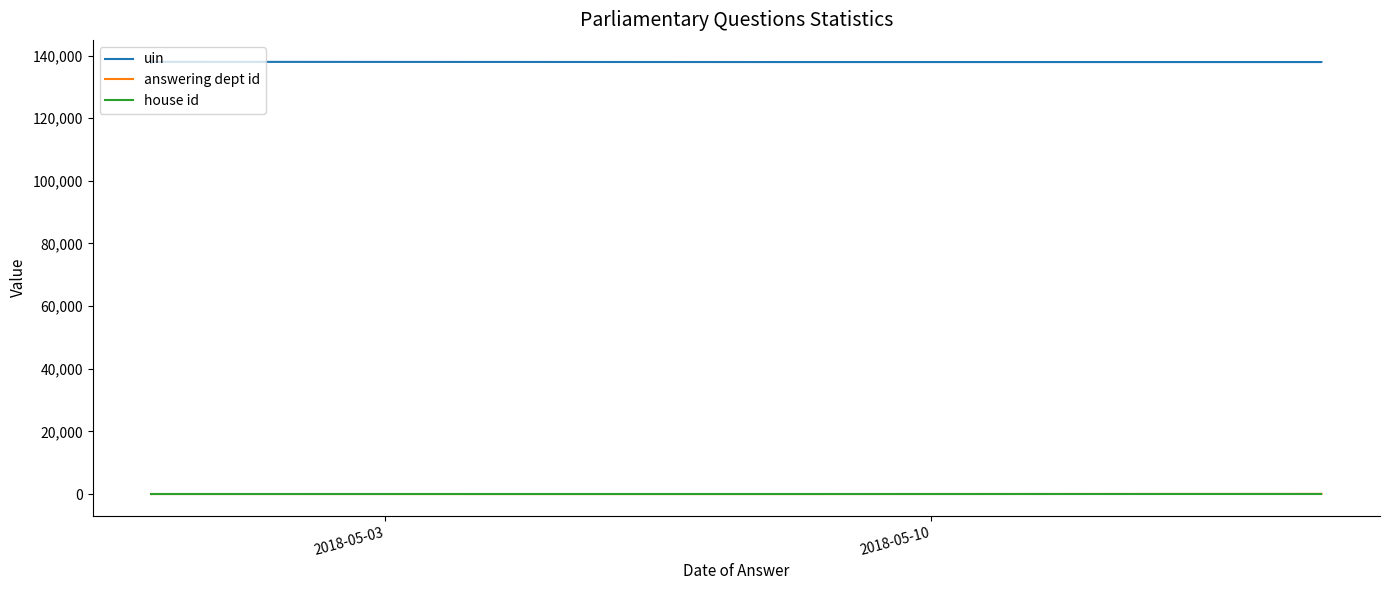

Reading right to left, transcribe all the data shown in this chart.

uin: 137916	137912	137915	137976	137975	138082	138079	138071	137907	137600
answering dept id: 53	53	1	10	10	14	14	10	7	1
house id: 1	1	1	1	1	1	1	1	1	1